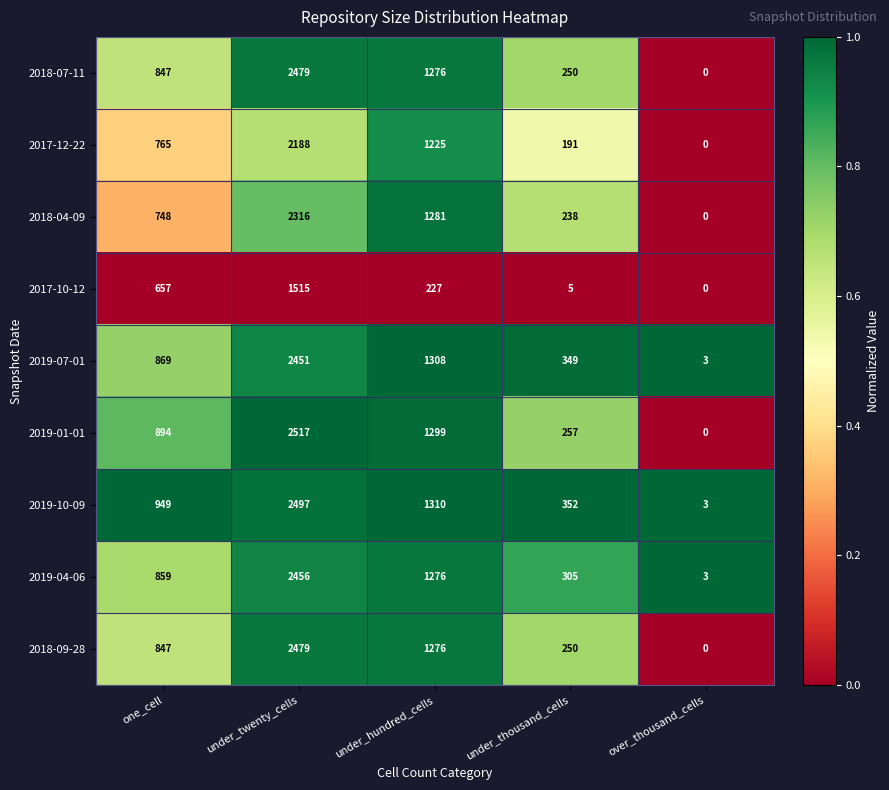

How many series are shown in this chart?

9